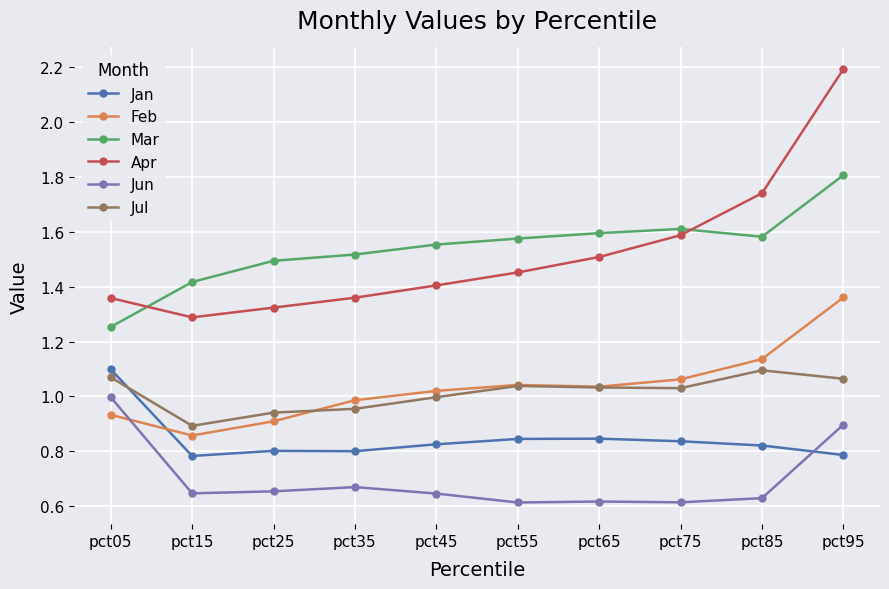

Which label corresponds to the largest value in the chart?

pct95